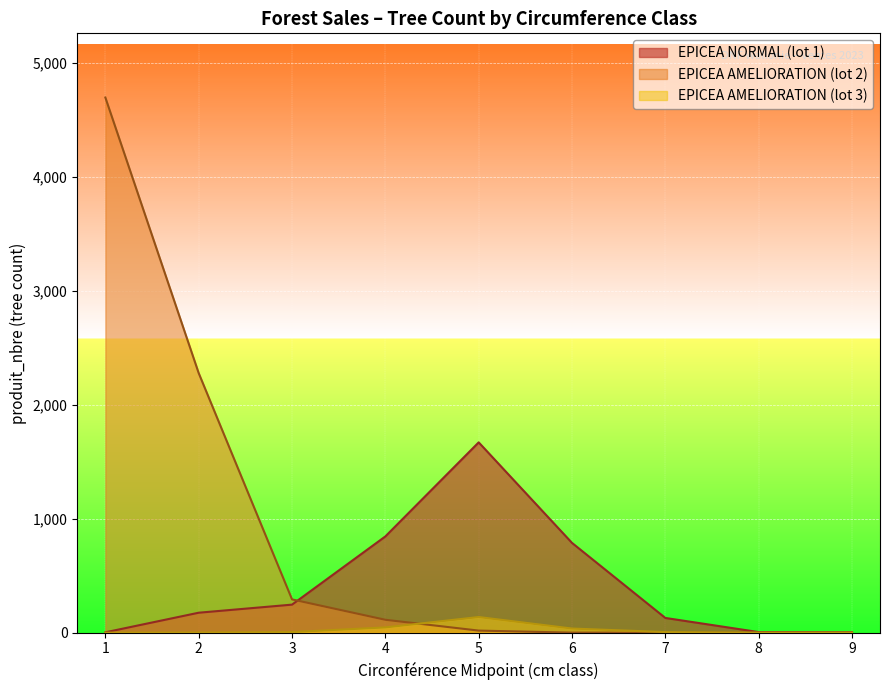

Is the value of EPICEA NORMAL (lot 1) at 7 greater than the value of EPICEA AMELIORATION (lot 2) at 2?

No